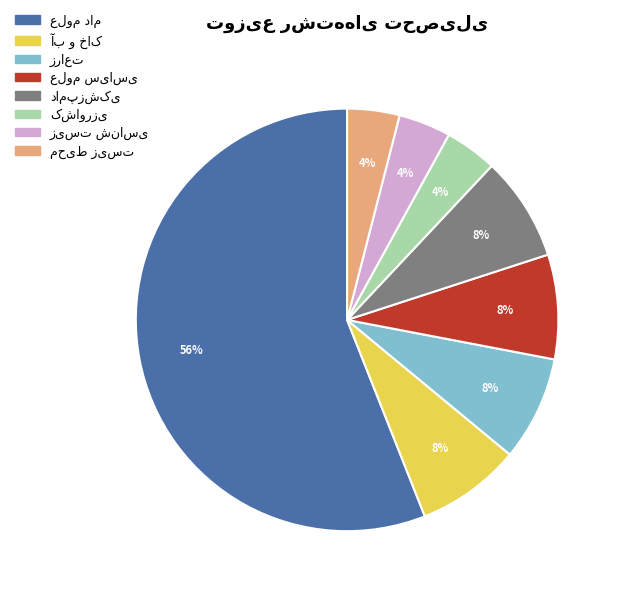

Does any single category account for the majority?

Yes